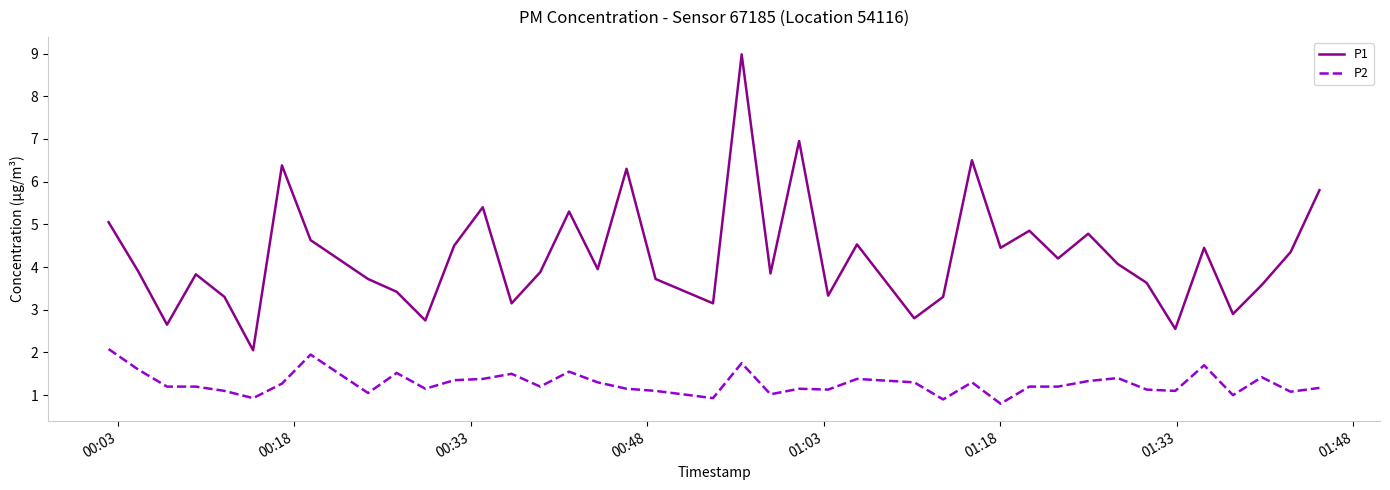

Which series has the largest range (max minus min)?

P1